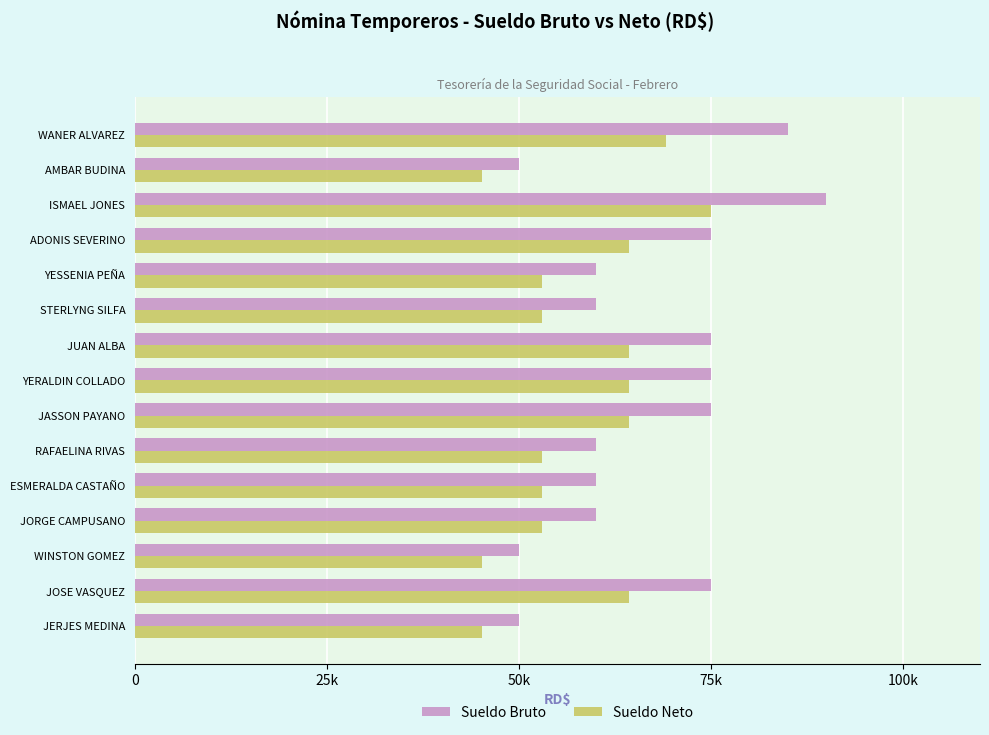

What are all the series names shown in the legend?

Sueldo Bruto, Sueldo Neto